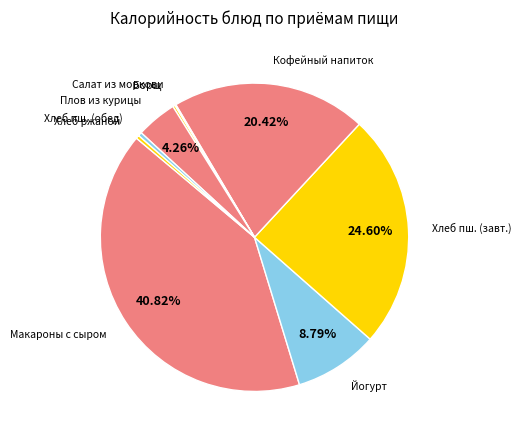

To the nearest percent, what is the average slice percentage?

11%